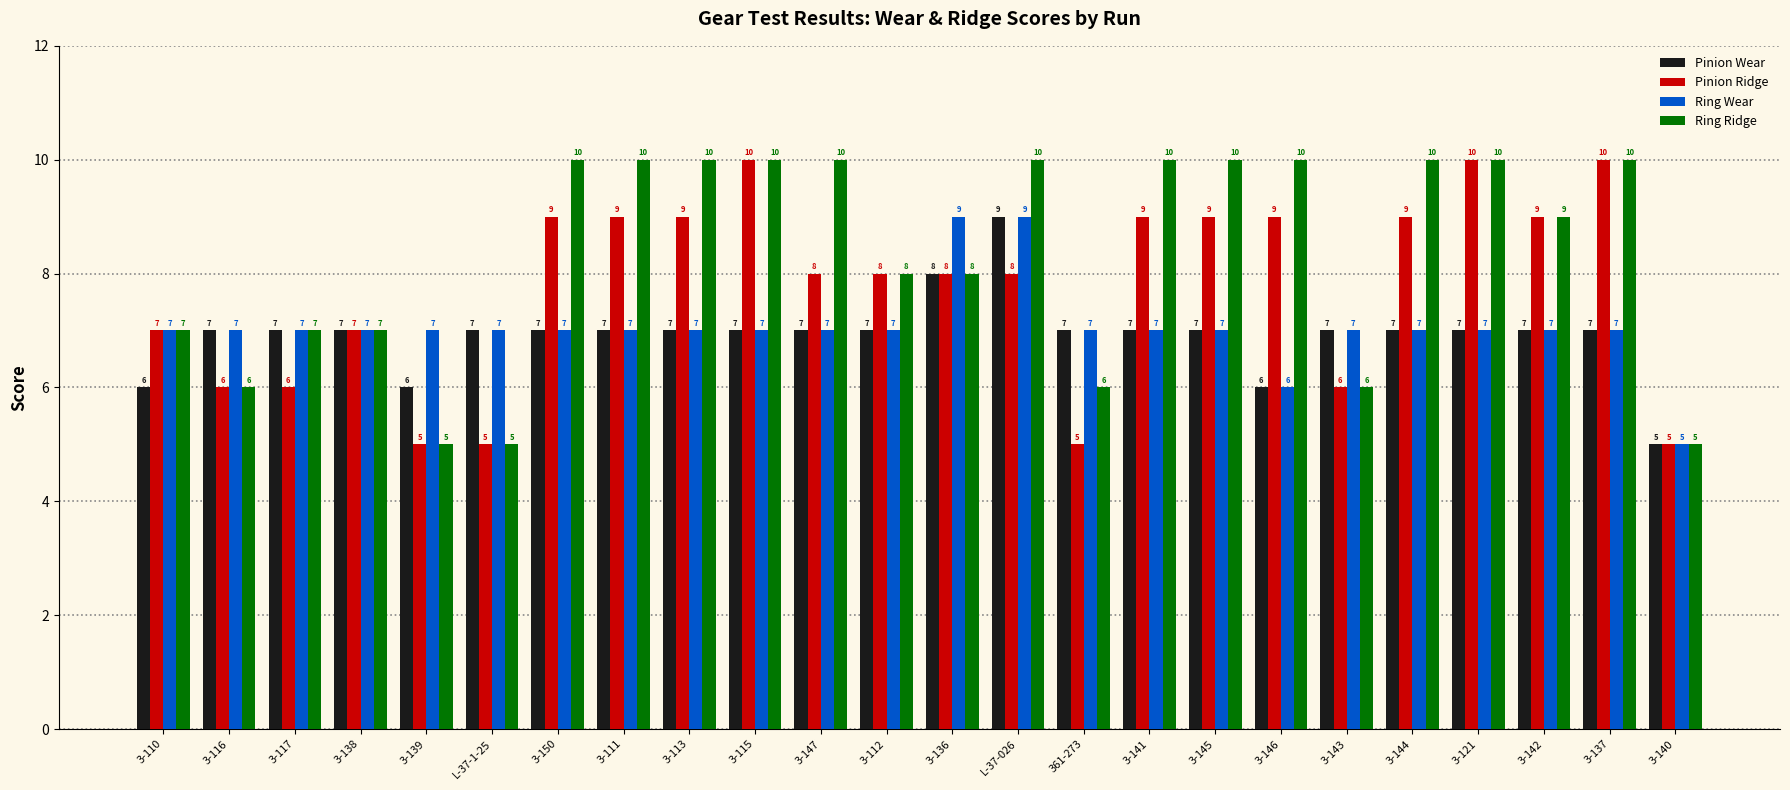

Between 3-138 and 3-150, which series saw the biggest shift?

Ring Ridge